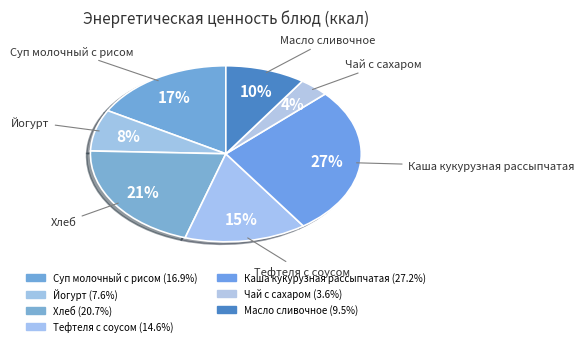

Between Йогурт and Каша кукурузная рассыпчатая, which is larger?

Каша кукурузная рассыпчатая